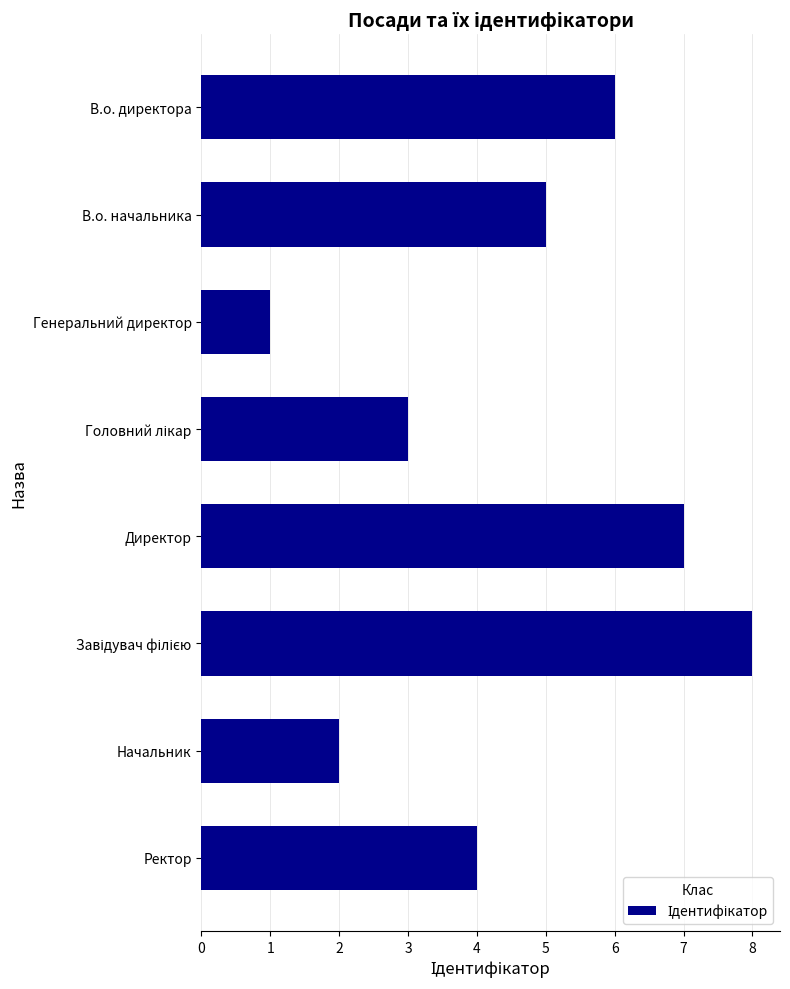

How many values are below 5?

4